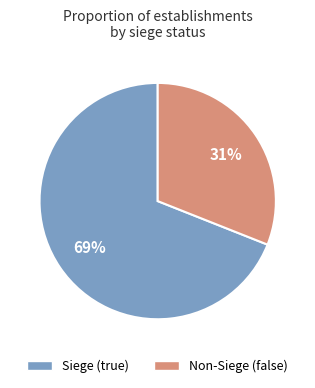

To the nearest percent, what is the difference between the largest and smallest slice percentages?

38%